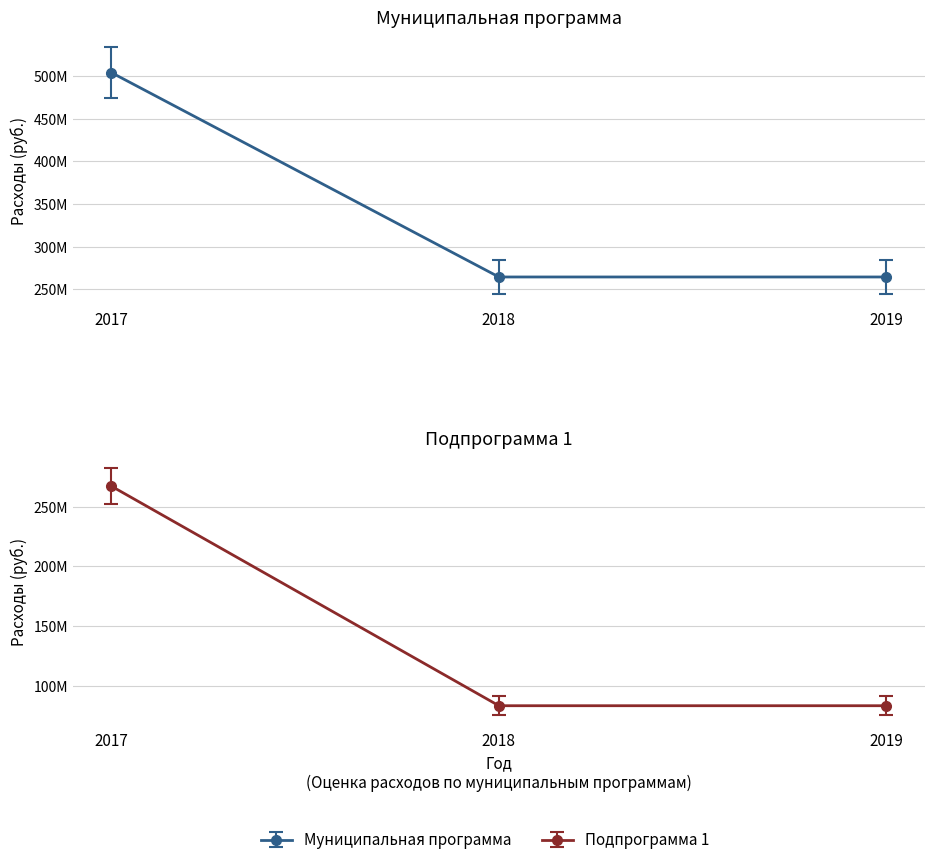

What is the difference between the maximum and second lowest values in the местный бюджет (Муниципальная программа) series?

229437036